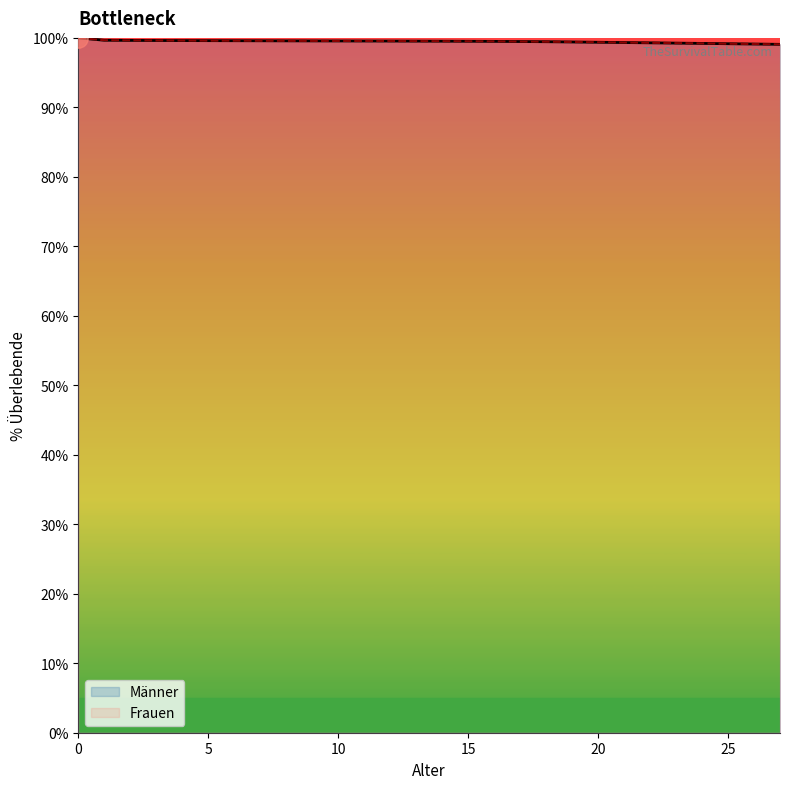

What are all the series names shown in the legend?

Maenner, Frauen